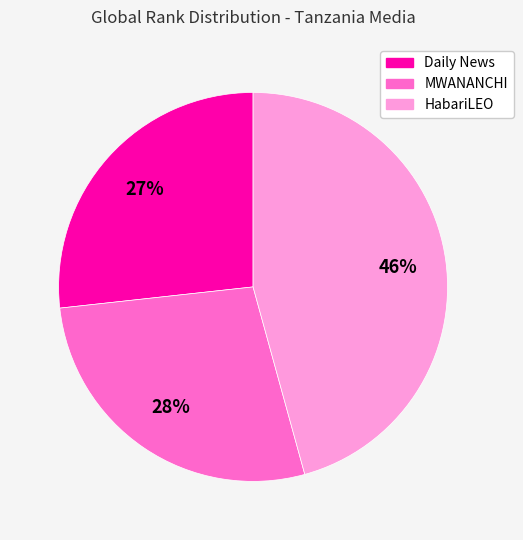

Is it true that HabariLEO is 46% of the pie?

True